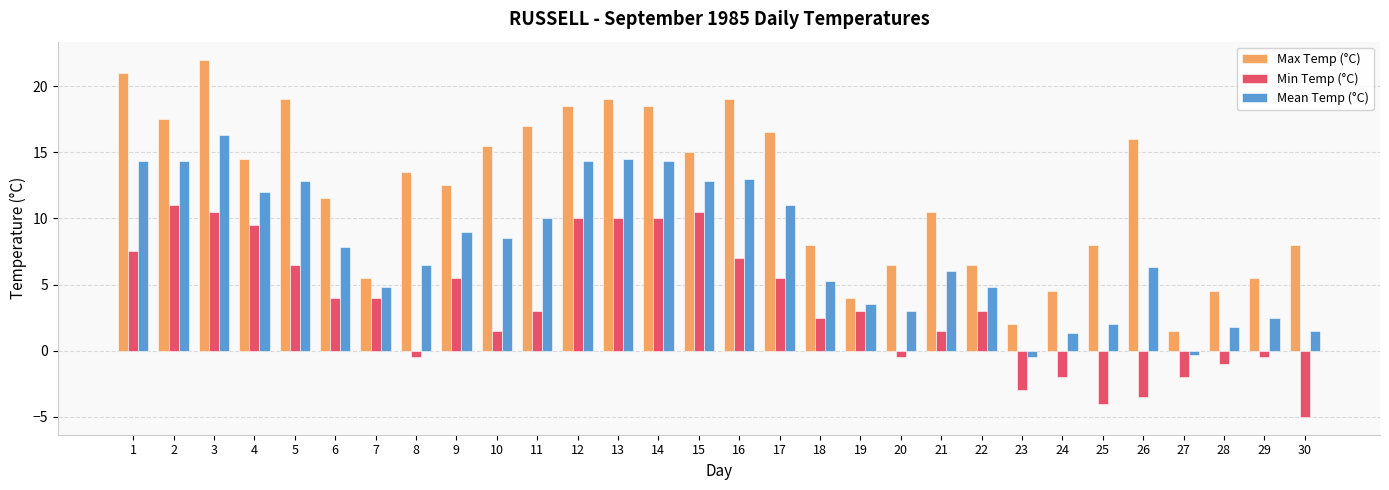

Reading left to right, transcribe all the data shown in this chart.

Max Temp (°C): 1=21.0	2=17.5	3=22.0	4=14.5	5=19.0	6=11.5	7=5.5	8=13.5	9=12.5	10=15.5	11=17.0	12=18.5	13=19.0	14=18.5	15=15.0	16=19.0	17=16.5	18=8.0	19=4.0	20=6.5	21=10.5	22=6.5	23=2.0	24=4.5	25=8.0	26=16.0	27=1.5	28=4.5	29=5.5	30=8.0
Min Temp (°C): 1=7.5	2=11.0	3=10.5	4=9.5	5=6.5	6=4.0	7=4.0	8=-0.5	9=5.5	10=1.5	11=3.0	12=10.0	13=10.0	14=10.0	15=10.5	16=7.0	17=5.5	18=2.5	19=3.0	20=-0.5	21=1.5	22=3.0	23=-3.0	24=-2.0	25=-4.0	26=-3.5	27=-2.0	28=-1.0	29=-0.5	30=-5.0
Mean Temp (°C): 1=14.3	2=14.3	3=16.3	4=12.0	5=12.8	6=7.8	7=4.8	8=6.5	9=9.0	10=8.5	11=10.0	12=14.3	13=14.5	14=14.3	15=12.8	16=13.0	17=11.0	18=5.3	19=3.5	20=3.0	21=6.0	22=4.8	23=-0.5	24=1.3	25=2.0	26=6.3	27=-0.3	28=1.8	29=2.5	30=1.5